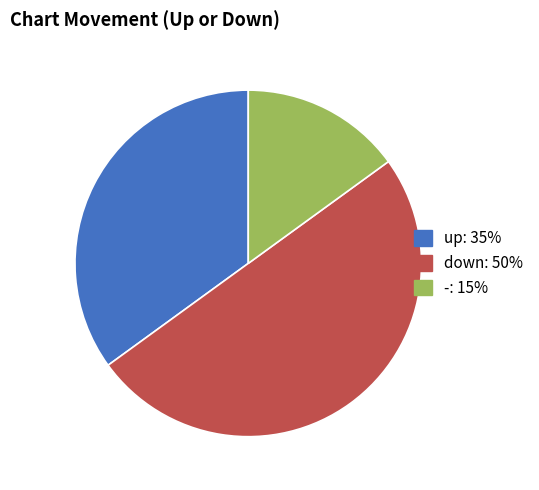

Which slice is the largest?

down